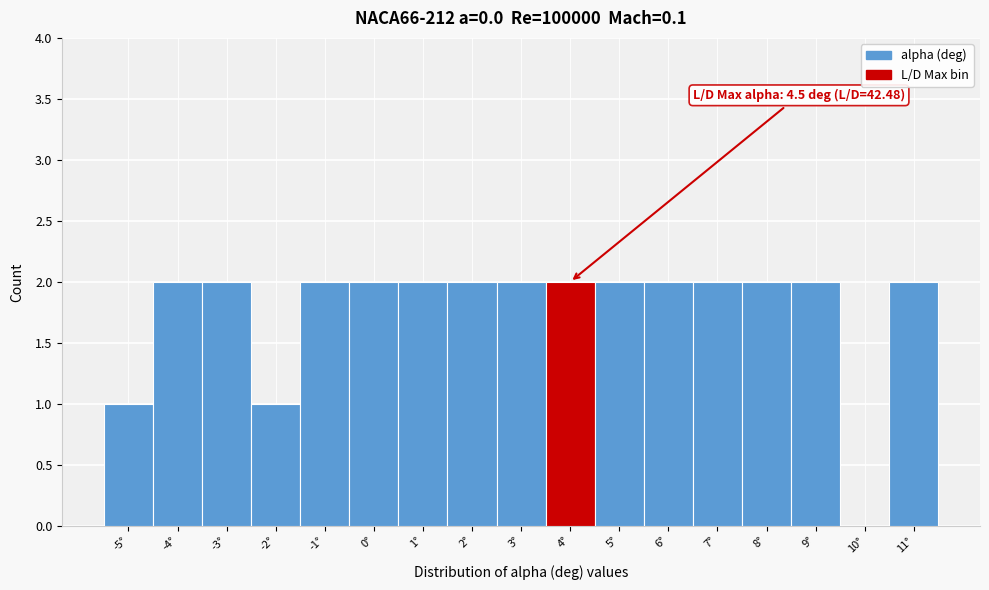

Reading left to right, what are all the values shown in this chart?

-5°=1	-4°=2	-3°=2	-2°=1	-1°=2	0°=2	1°=2	2°=2	3°=2	4°=2	5°=2	6°=2	7°=2	8°=2	9°=2	10°=0	11°=2